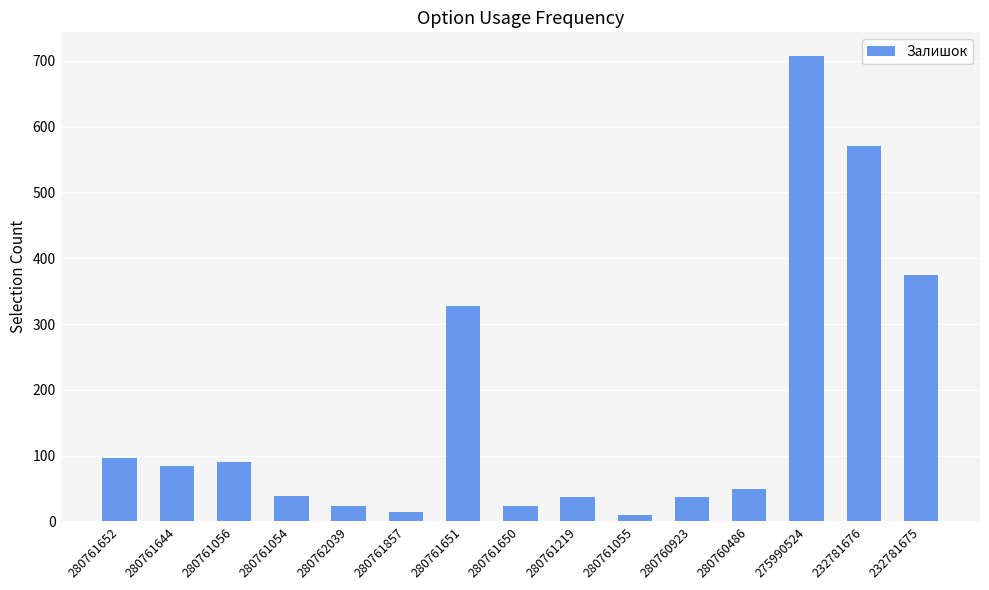

How many bars are there in total?

15